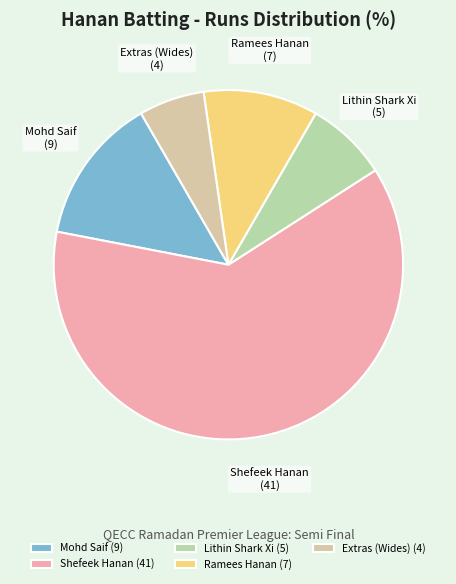

True or false: Mohd Saif accounts for 25% of the total.

False